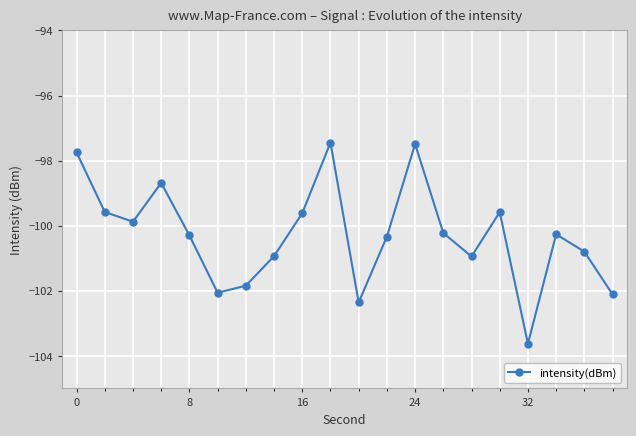

How many series are shown in this chart?

1